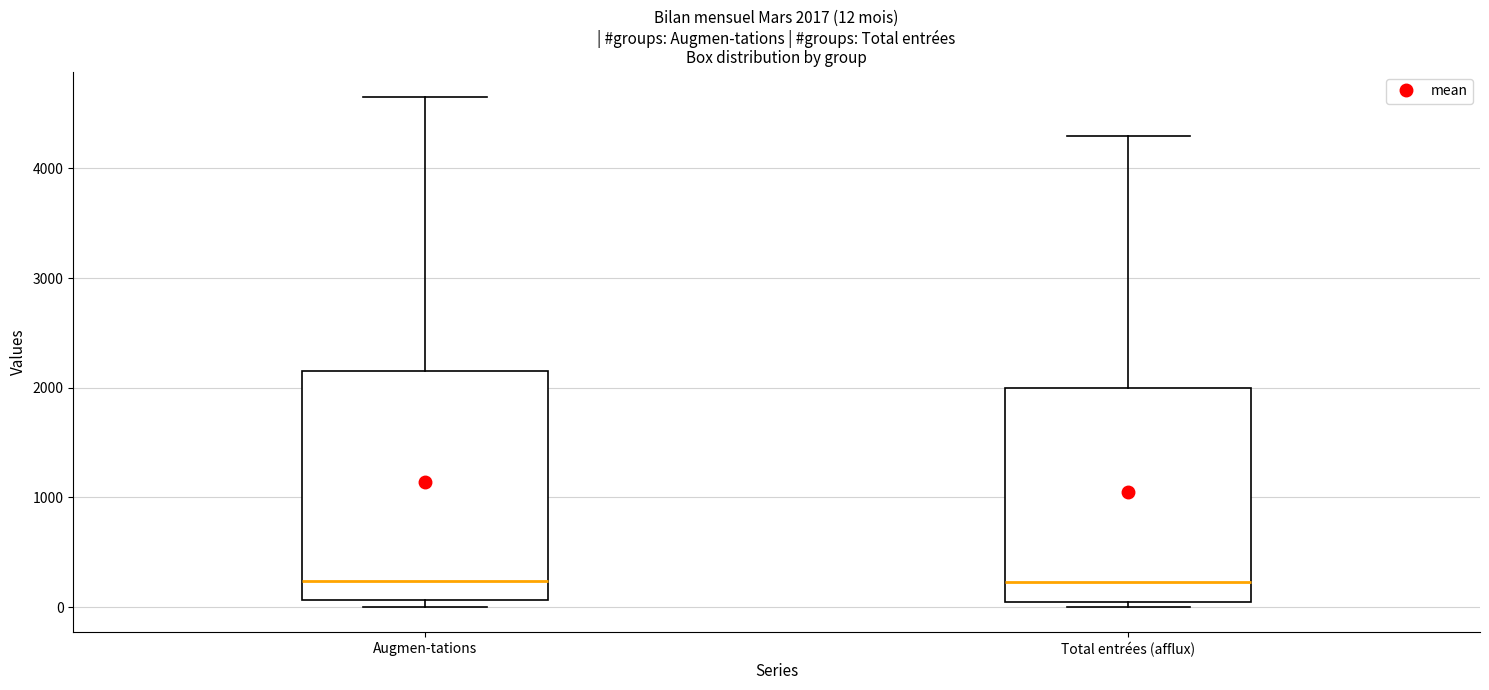

Comparing the boxes themselves (not the whiskers), which one is the tallest?

Augmen-tations